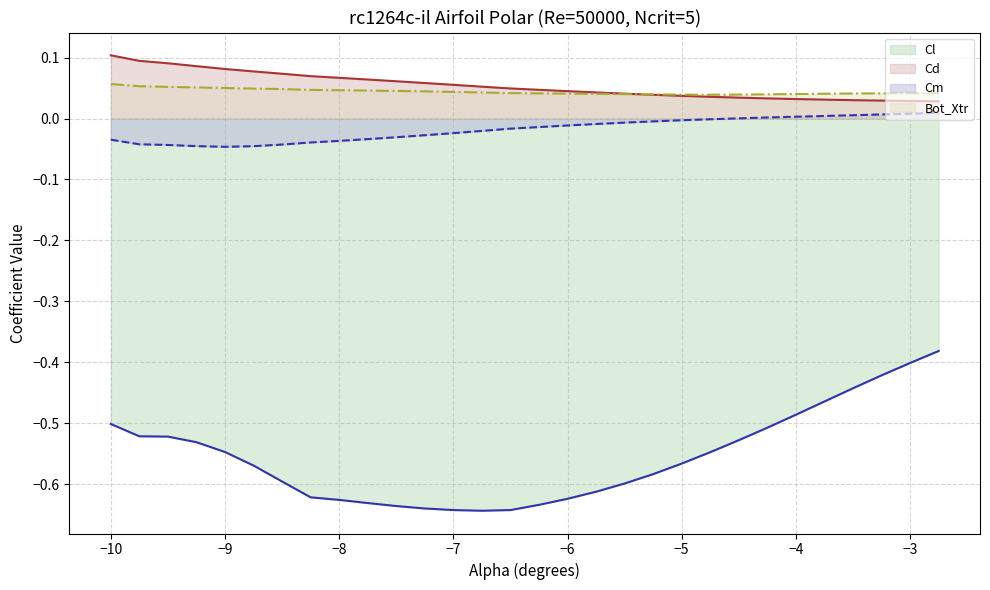

Rank the series at −10 from highest to lowest value.

Cd, Bot_Xtr, Cm, Cl